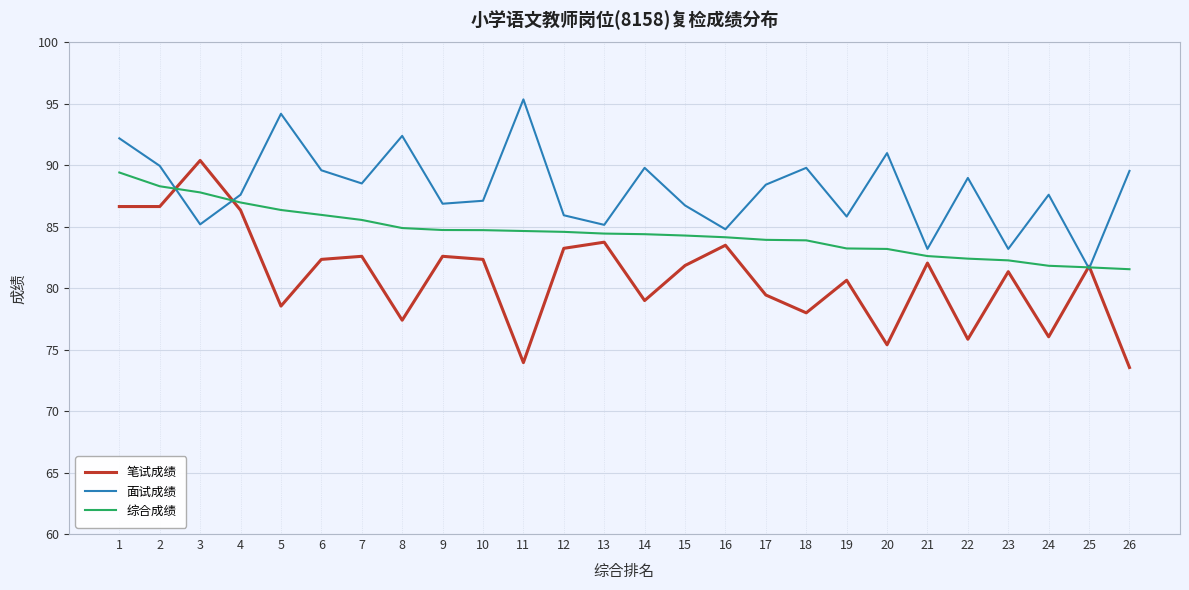

Which category has the highest value across all series?

11